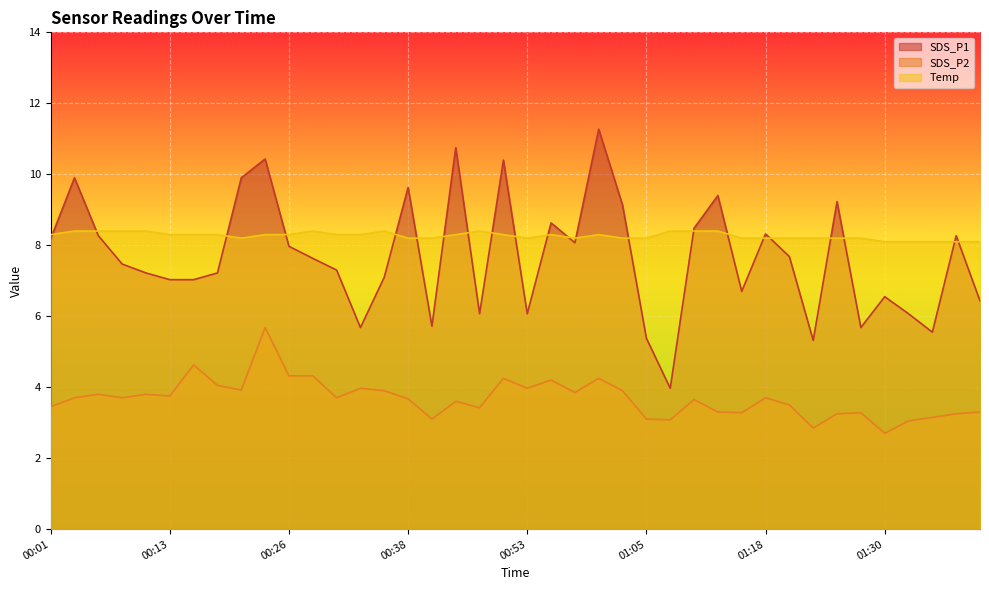

Which series has the largest range (max minus min)?

SDS_P1